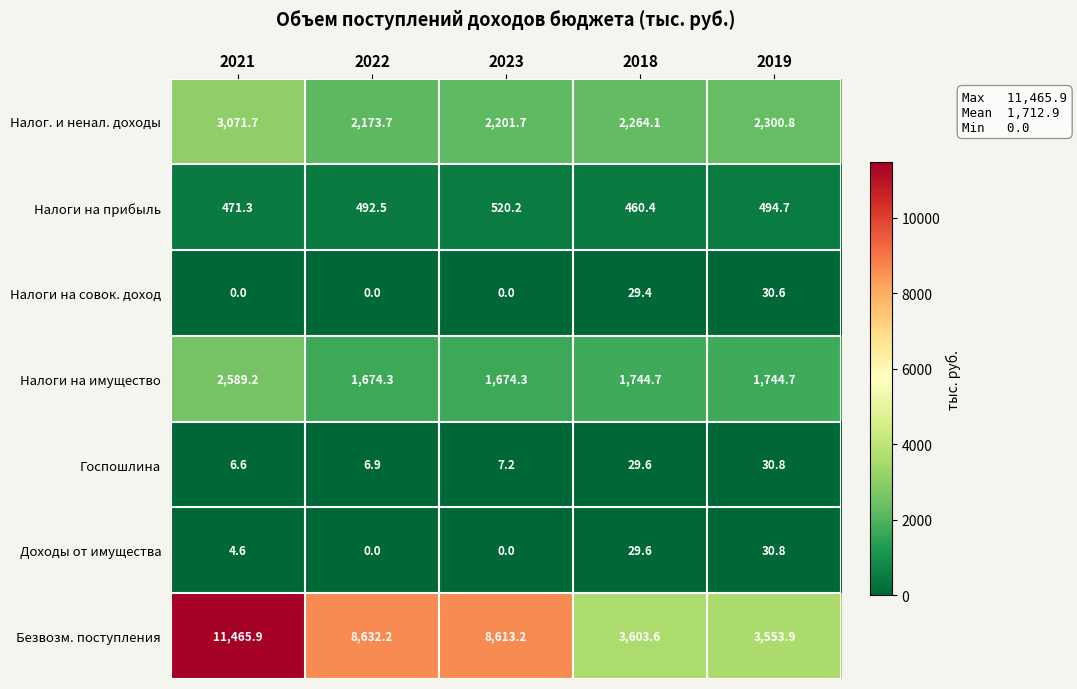

What is the difference between the maximum and second lowest values in the Налоги на совок. доход series?

30.6